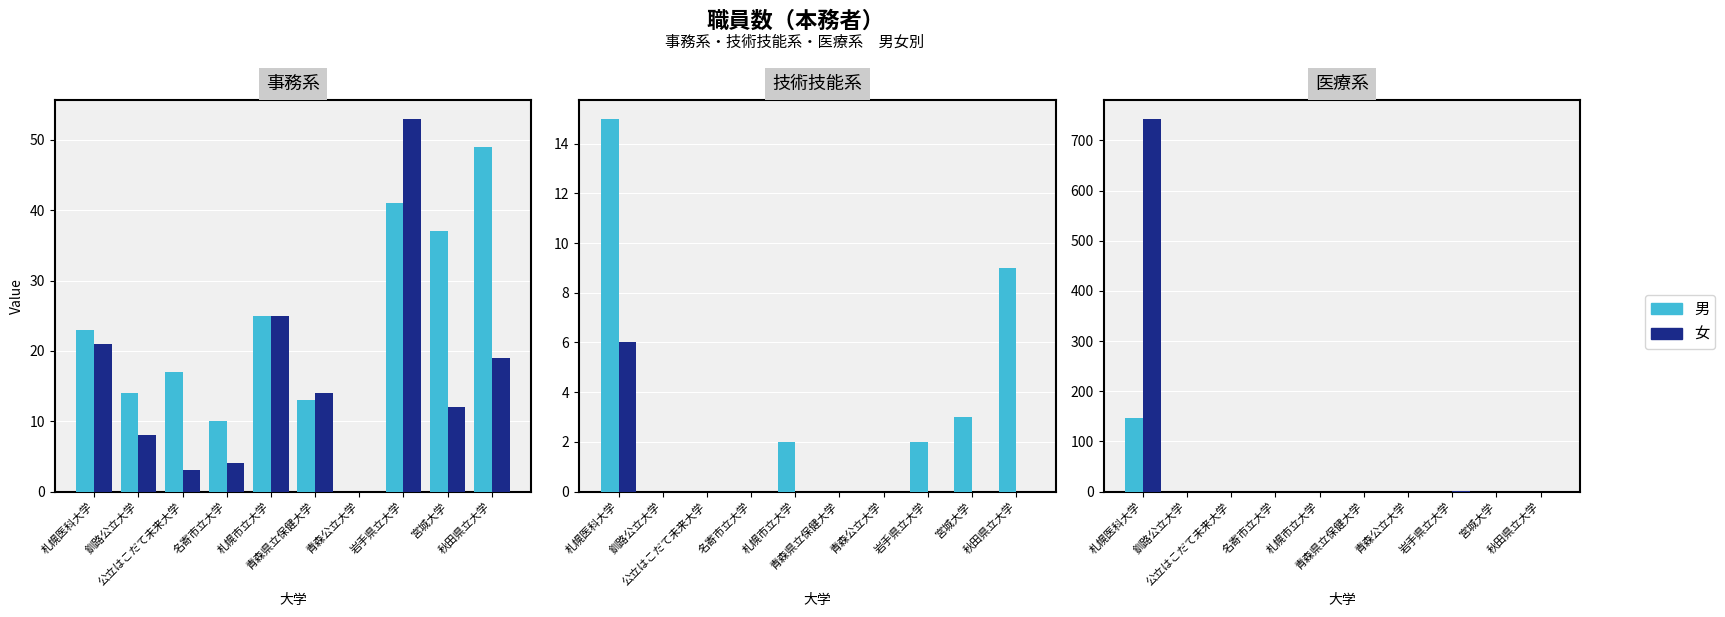

Which category has the lowest value across all series?

釧路公立大学